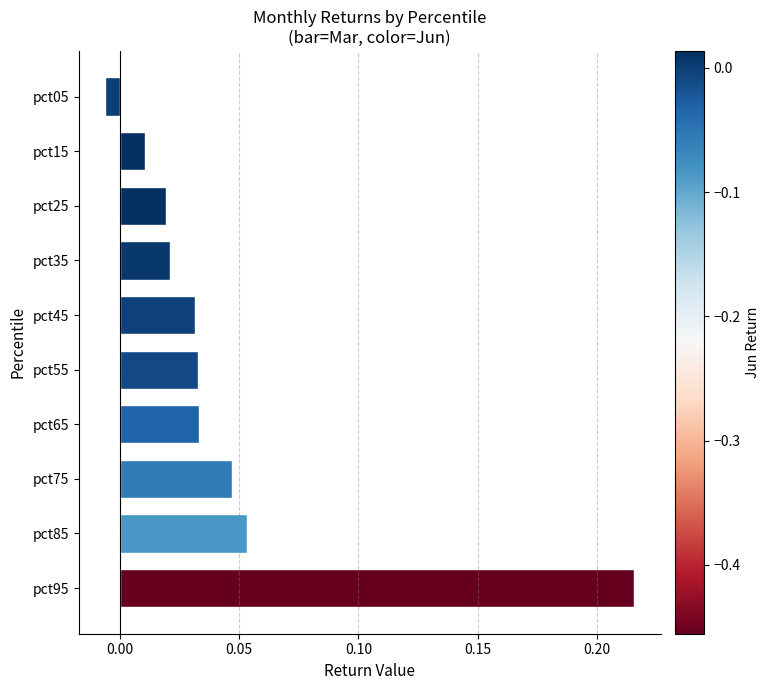

What is the change in value from pct75 to pct95?

+0.2